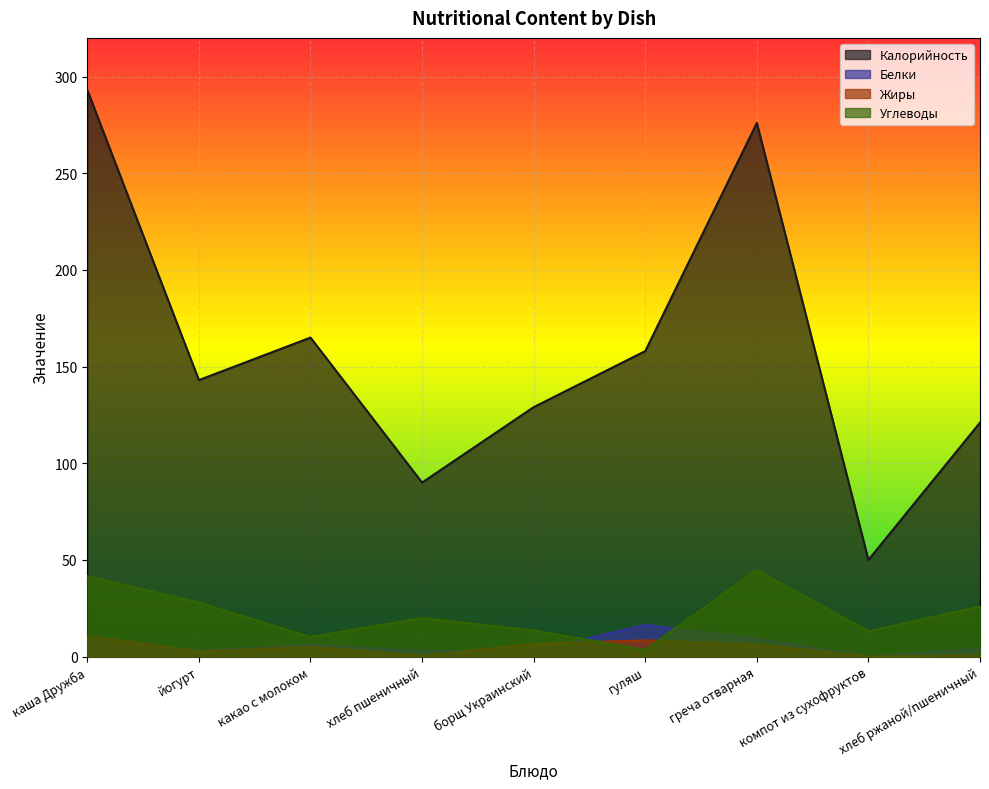

What is the smallest value displayed?

0.1